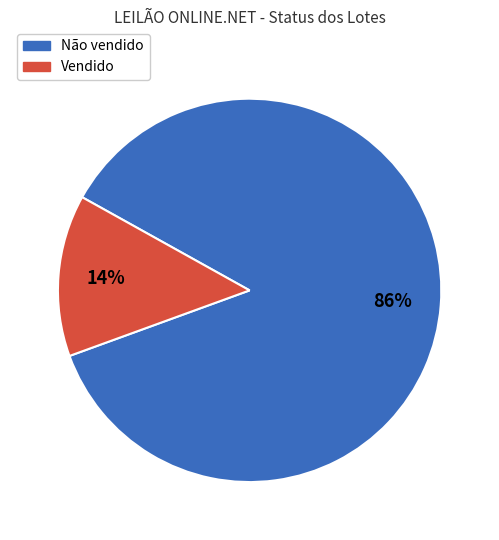

Is it true that Não vendido is 92% of the pie?

False